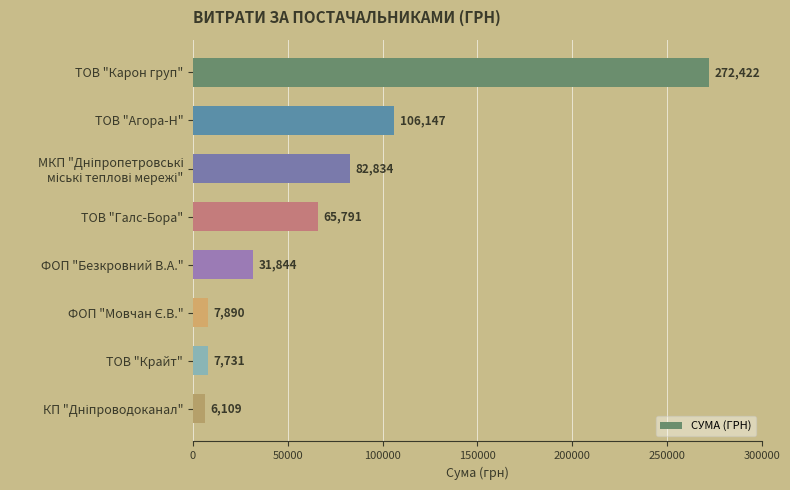

At which label is the value closest to 139265?

ТОВ "Агора-Н"